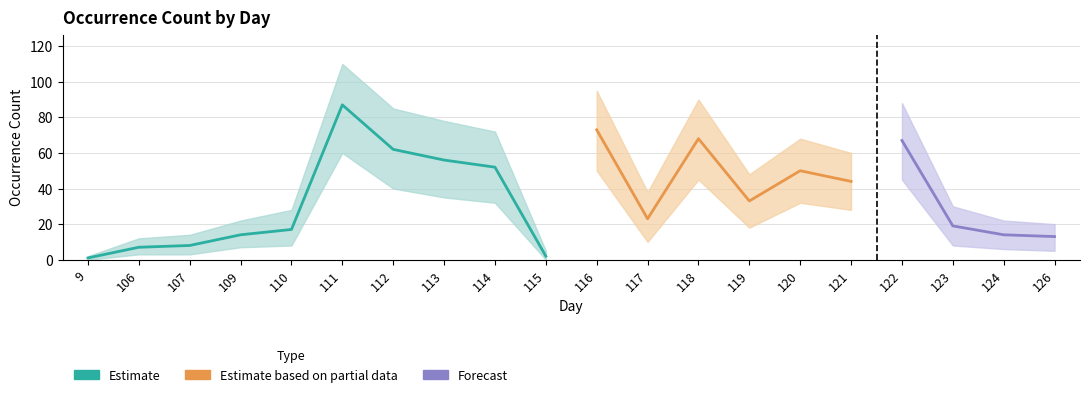

What is the value of the occurrenceCount point at the 11th from the left?

73